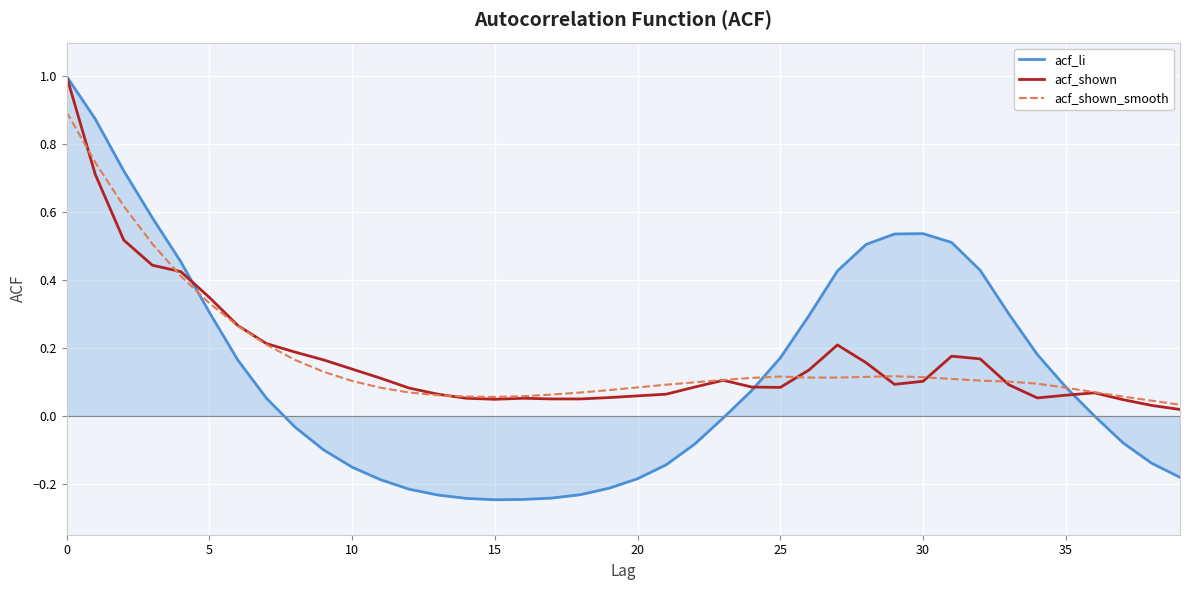

What is the maximum value shown in the chart?

1.0